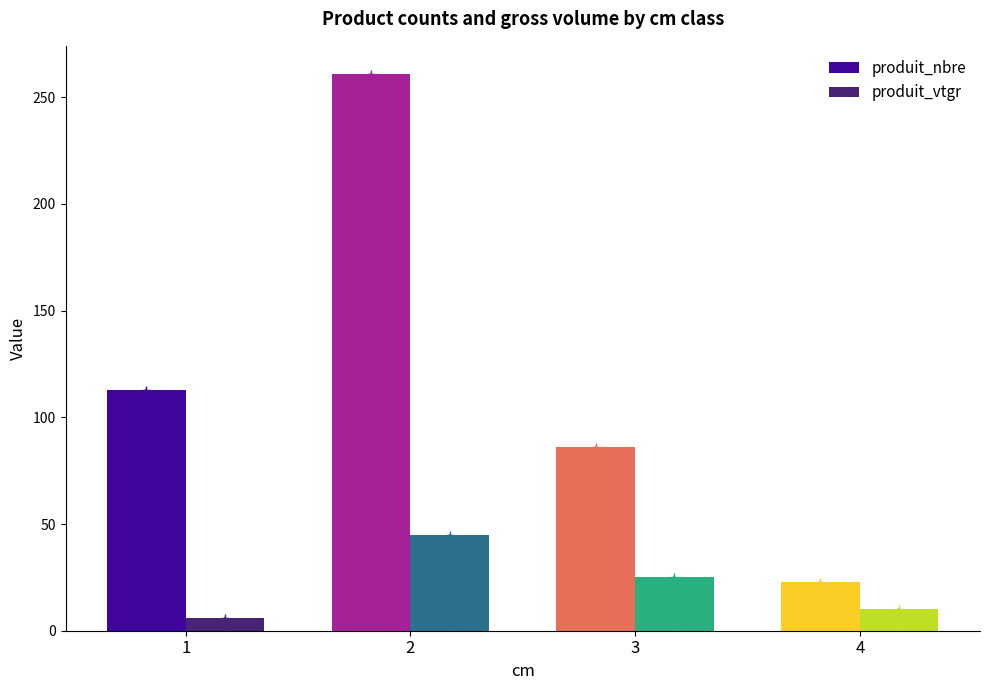

Reading left to right, transcribe all the data shown in this chart.

produit_nbre: 1=113.0	2=261.0	3=86.0	4=23.0
produit_vtgr: 1=5.9	2=44.9	3=25.0	4=10.2